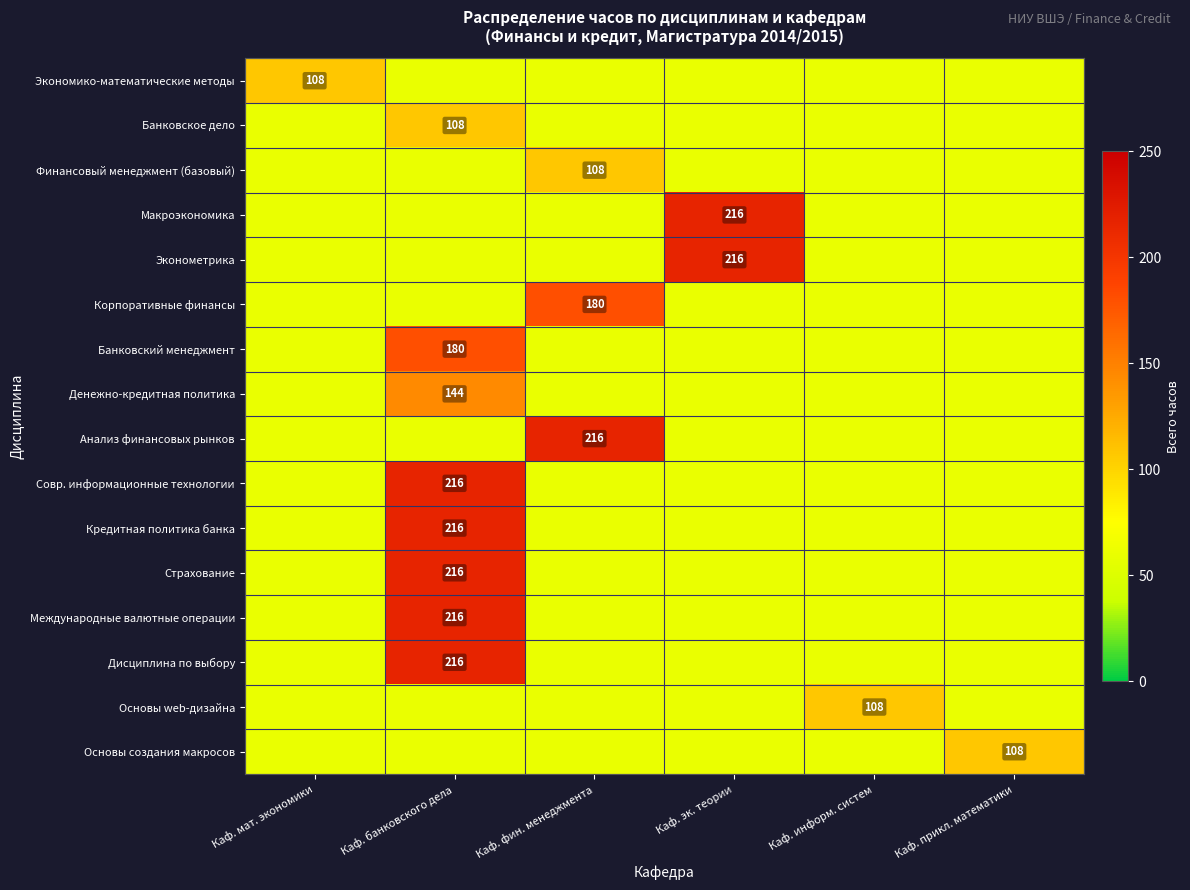

Is the value of Совр. информационные технологии at Каф. прикл. математики greater than the value of Кредитная политика банка at Каф. банковского дела?

No